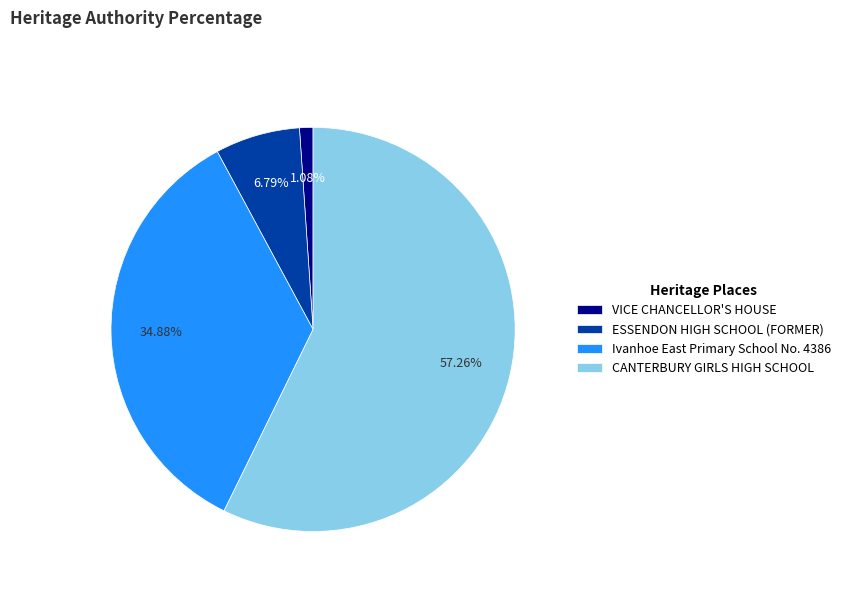

To the nearest percent, what is the combined percentage of CANTERBURY GIRLS HIGH SCHOOL and Ivanhoe East Primary School No. 4386?

92%